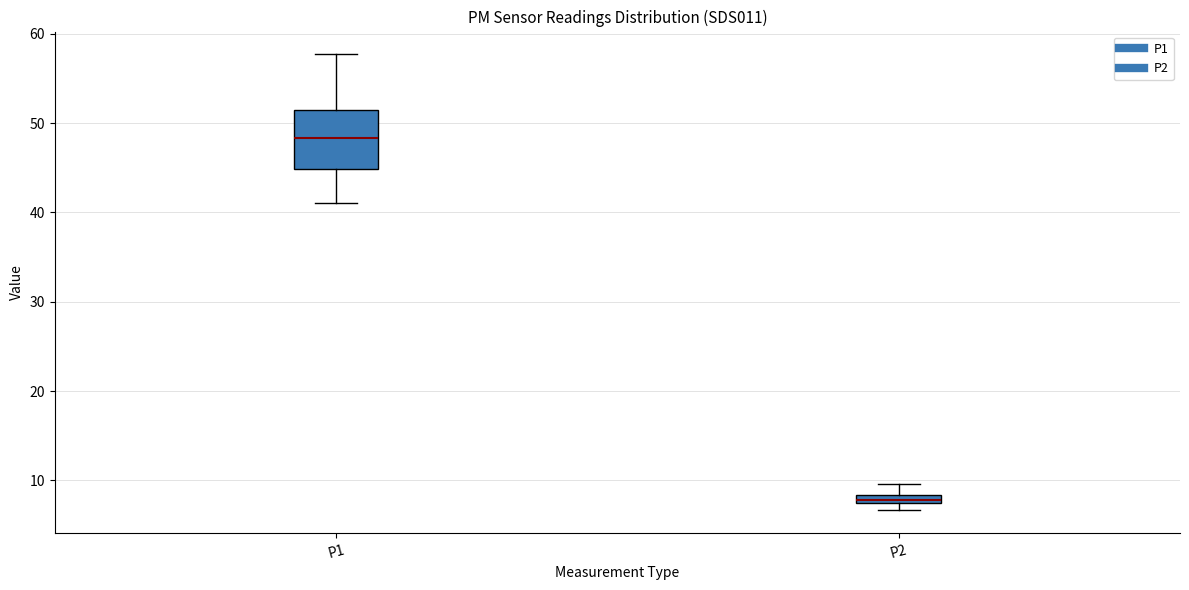

Which box is the tallest, from its lower edge to its upper edge?

P1